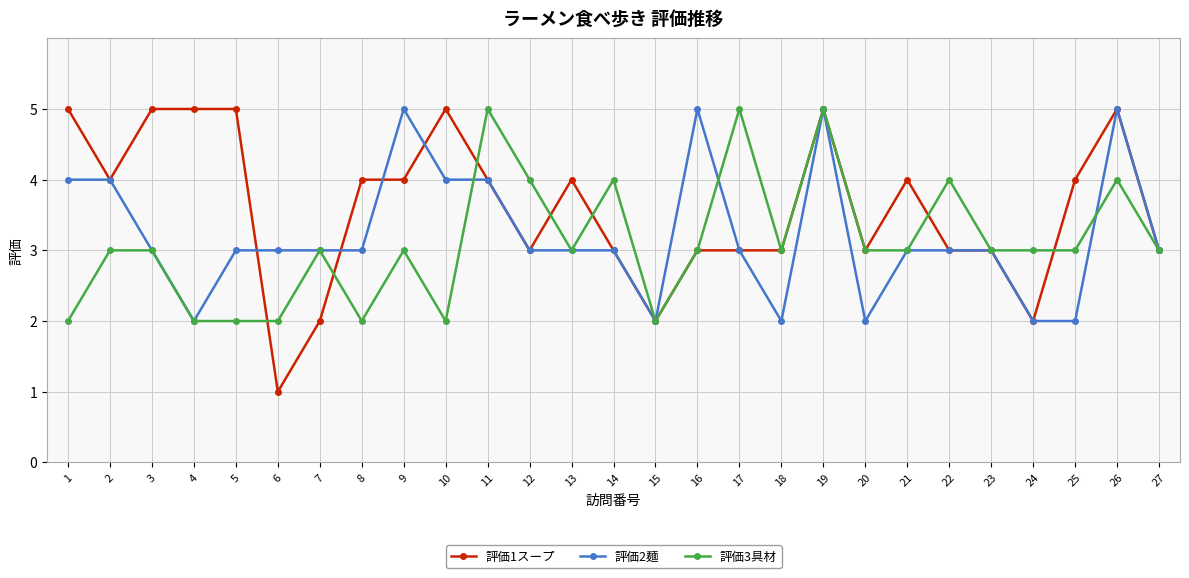

Reading right to left, extract all data points from this chart.

評価1スープ: 27=3	26=5	25=4	24=2	23=3	22=3	21=4	20=3	19=5	18=3	17=3	16=3	15=2	14=3	13=4	12=3	11=4	10=5	9=4	8=4	7=2	6=1	5=5	4=5	3=5	2=4	1=5
評価2麺: 27=3	26=5	25=2	24=2	23=3	22=3	21=3	20=2	19=5	18=2	17=3	16=5	15=2	14=3	13=3	12=3	11=4	10=4	9=5	8=3	7=3	6=3	5=3	4=2	3=3	2=4	1=4
評価3具材: 27=3	26=4	25=3	24=3	23=3	22=4	21=3	20=3	19=5	18=3	17=5	16=3	15=2	14=4	13=3	12=4	11=5	10=2	9=3	8=2	7=3	6=2	5=2	4=2	3=3	2=3	1=2